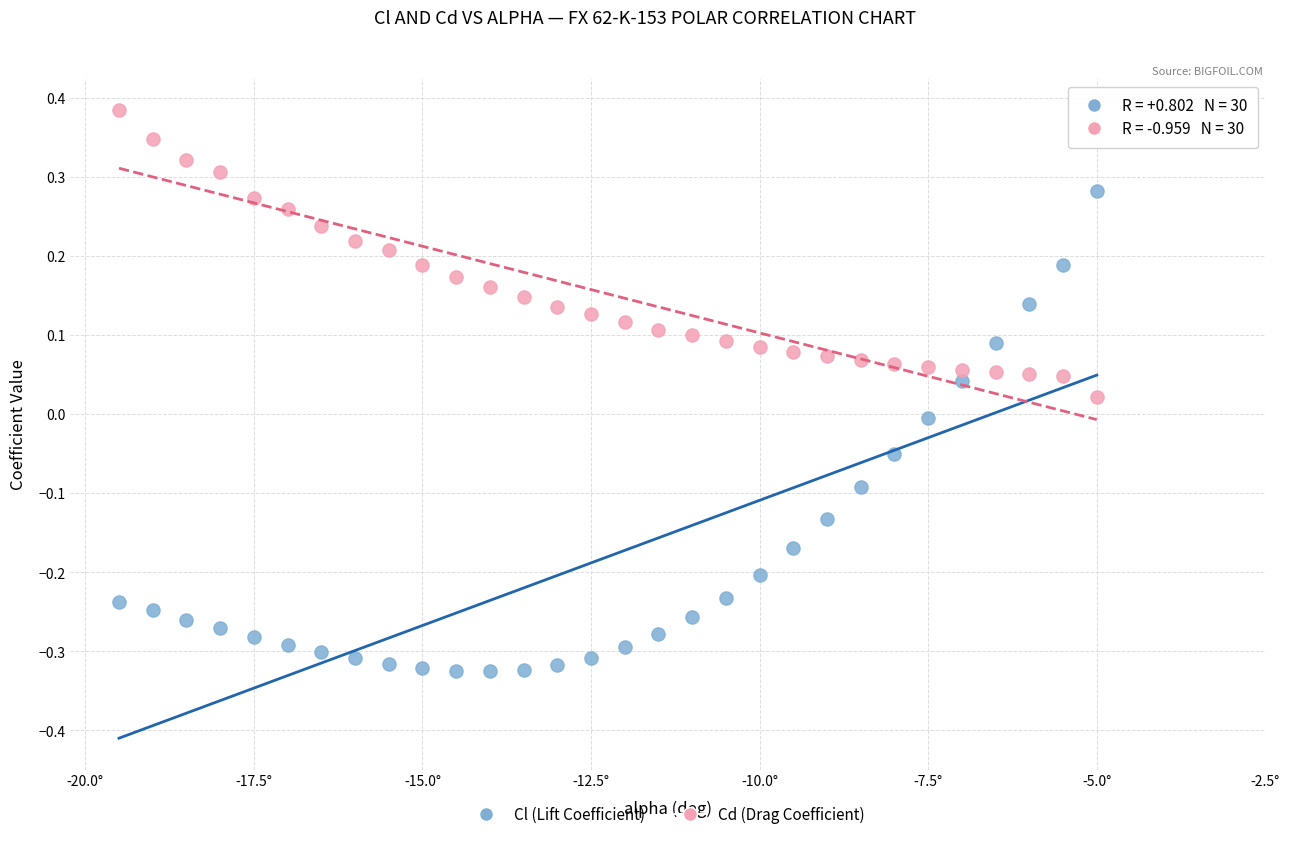

Across all data points, what is the range of X values (max minus min)?

14.5